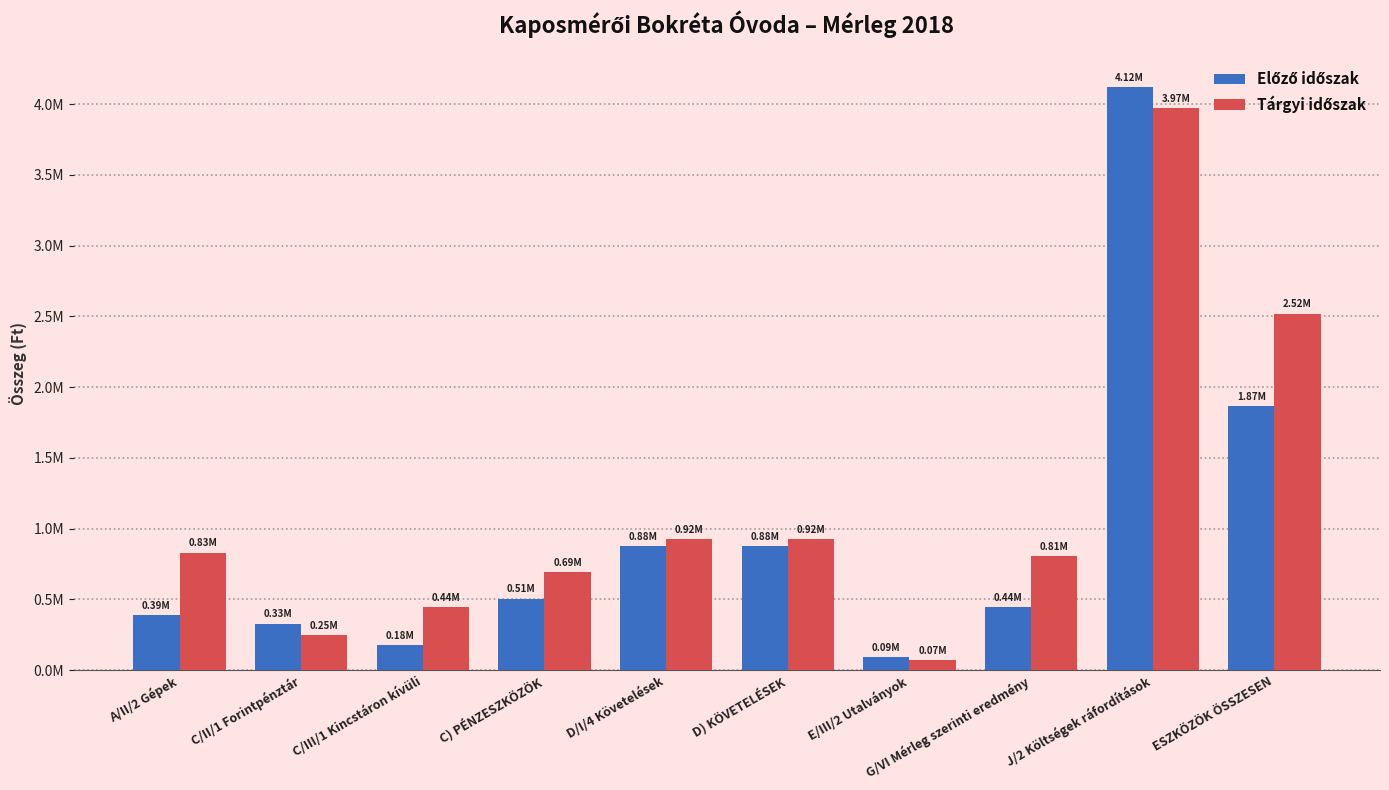

List the series in order of their overall mean, highest first.

Tárgyi időszak, Előző időszak